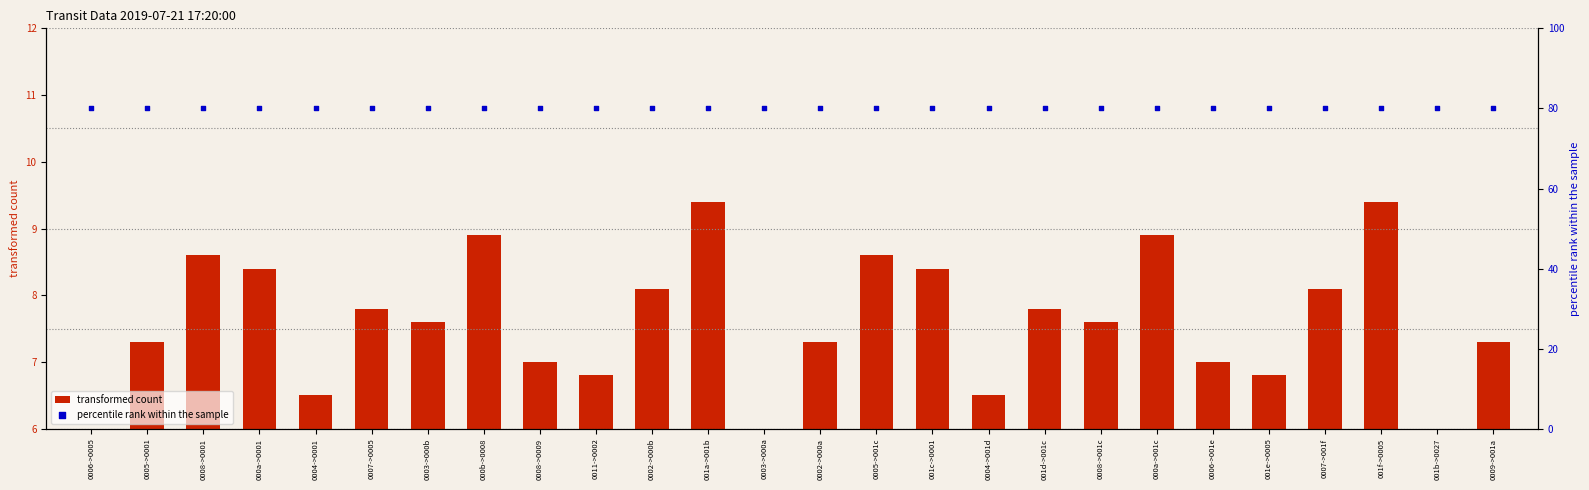

What are all the series names shown in the legend?

transformed count, percentile rank within the sample